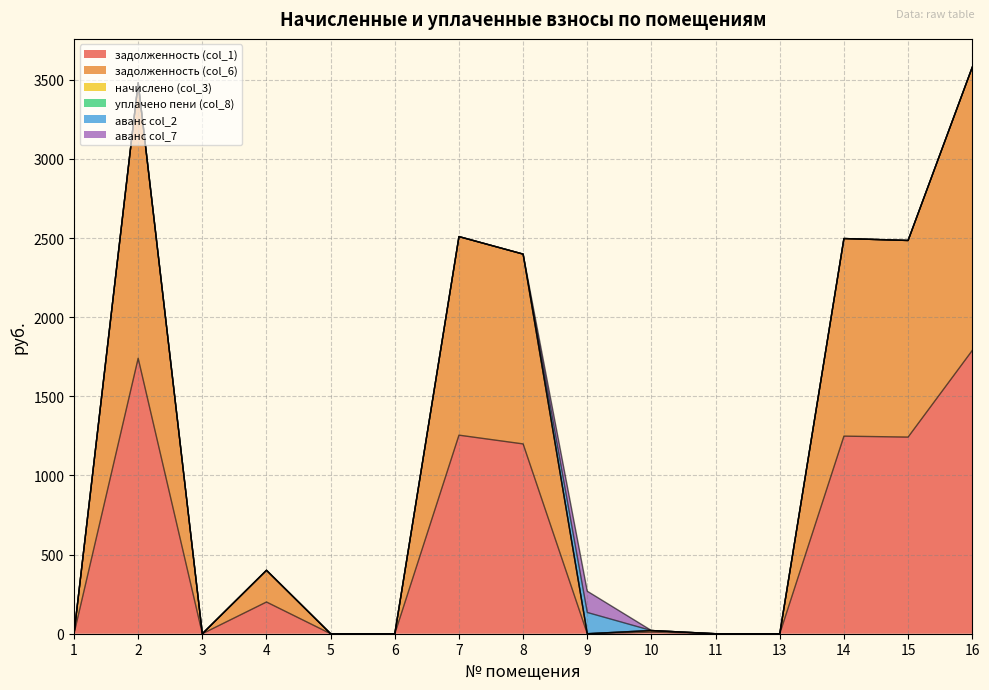

List the labels in order of задолженность (col_6) value, smallest first.

1, 3, 5, 6, 9, 11, 13, 10, 4, 8, 15, 14, 7, 2, 16